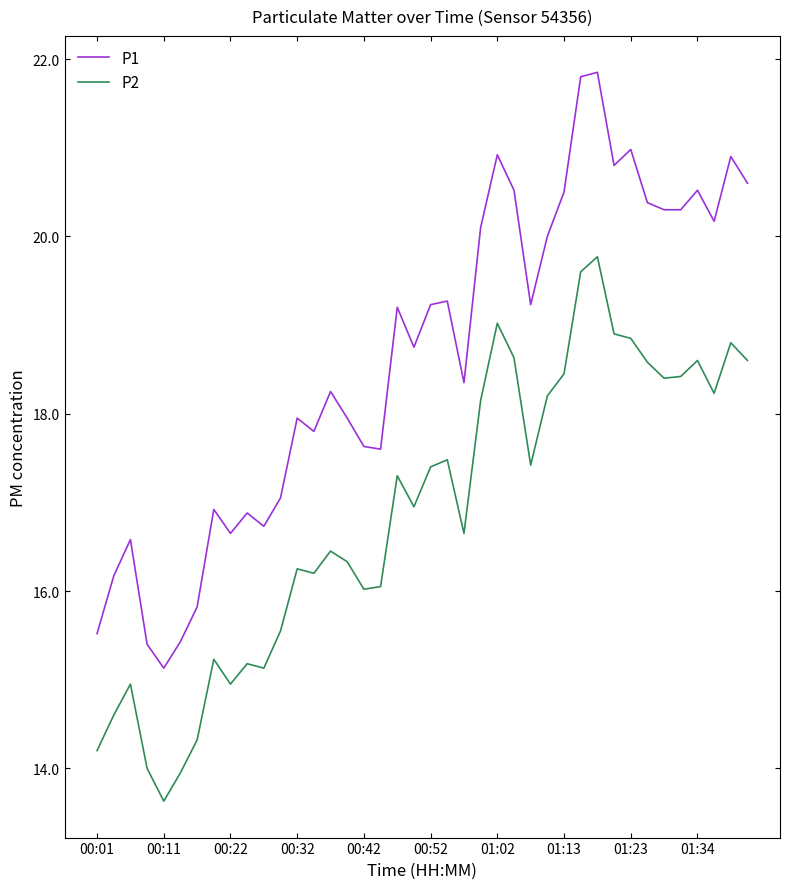

True or false: P2 and P1 cross at least once.

False